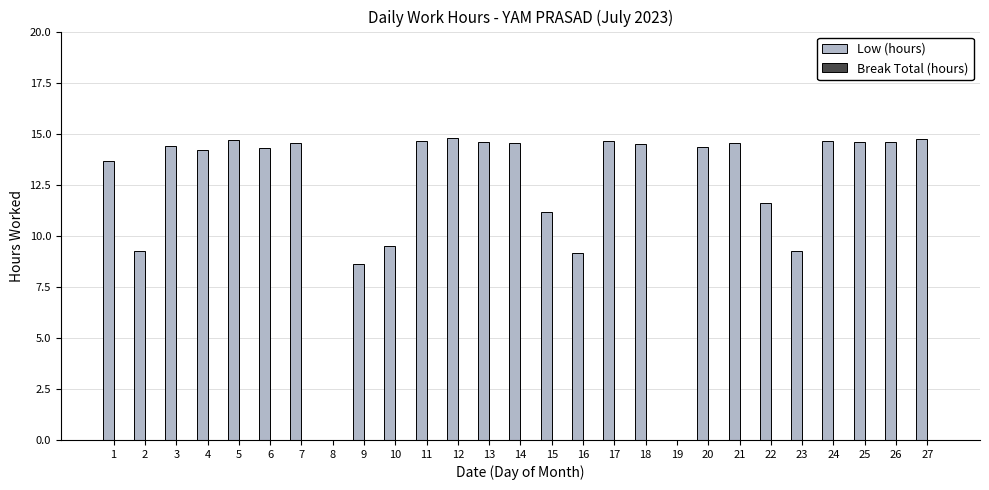

At which label is the value closest to 7?

9